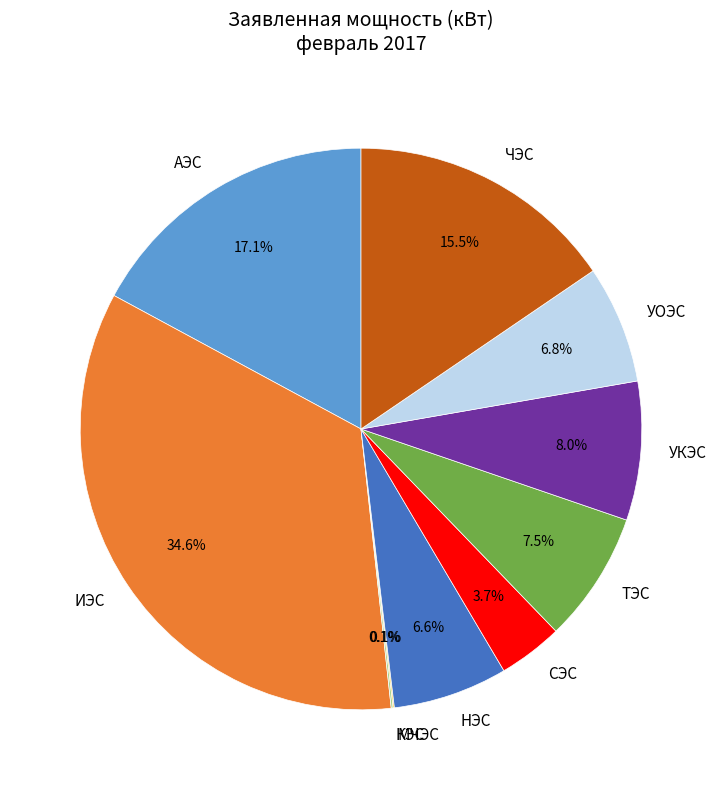

How much of the chart is everything except АЭС?

82.9%